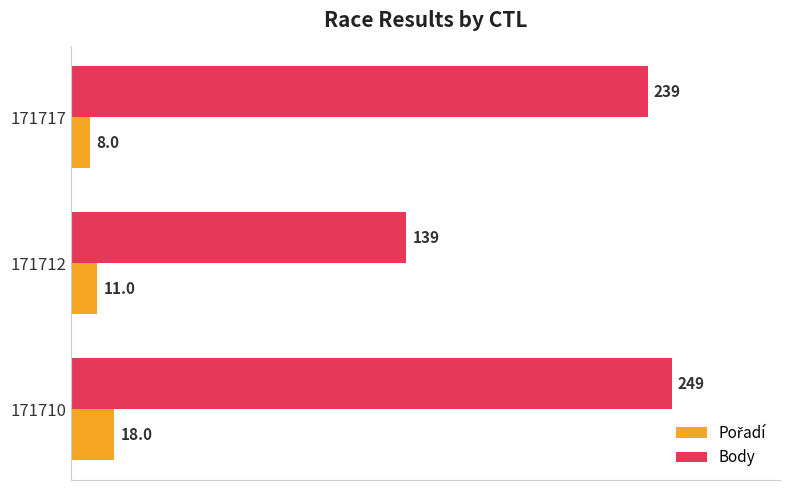

Which category has the lowest value in the Body series?

171712